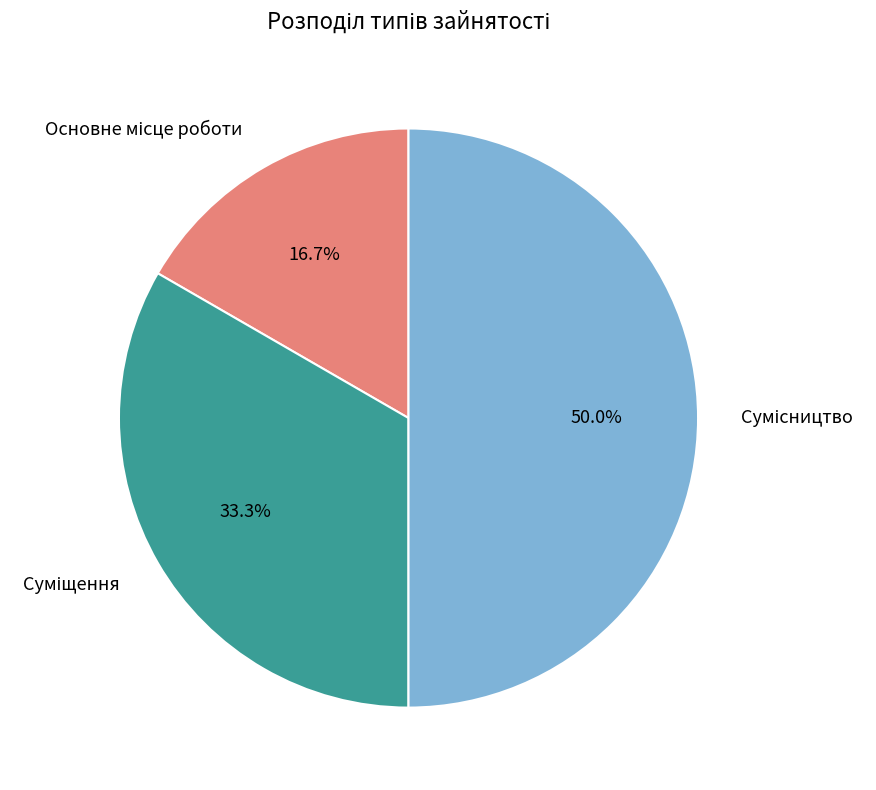

How many slices are in this pie chart?

3